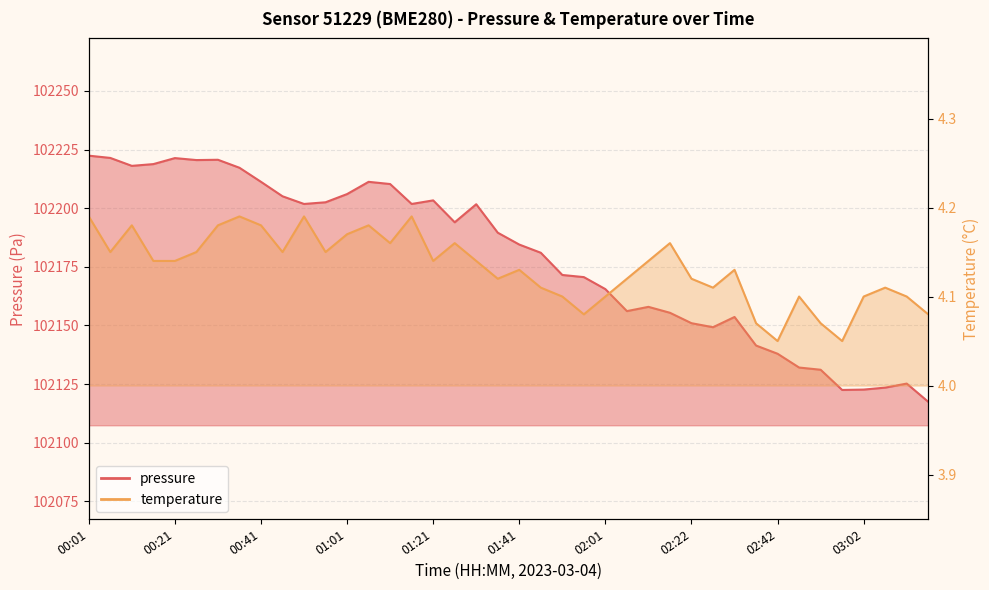

How many distinct data groups are displayed?

2